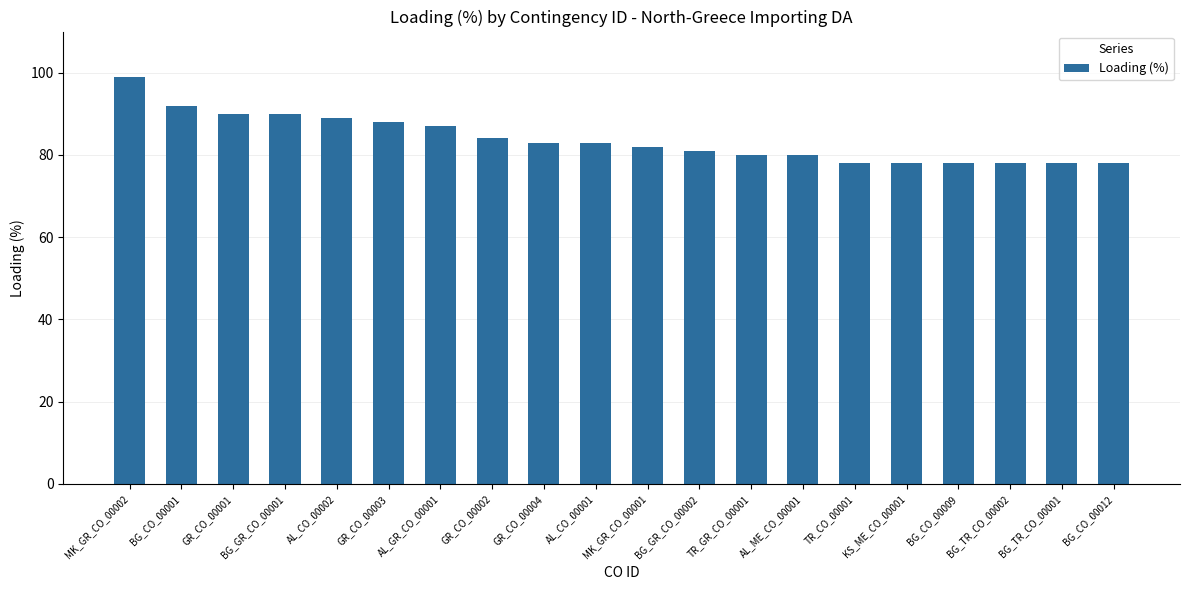

What is the approximate value at AL_ME_CO_00001, to the nearest 5?

80